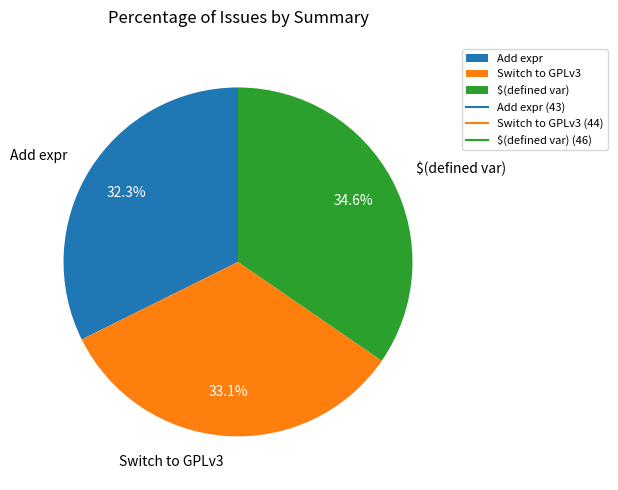

Is it true that $(defined var) is 35% of the pie?

True